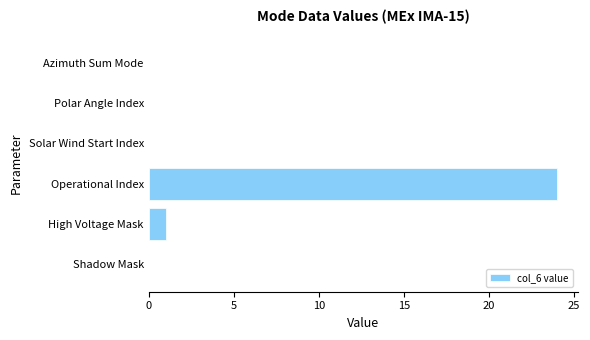

What is the change in value from Shadow Mask to High Voltage Mask?

+1